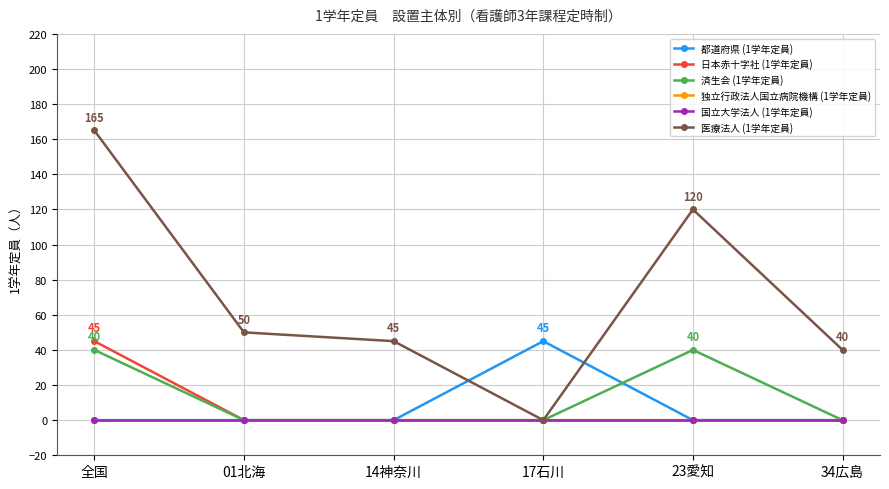

At which category does the chart reach its peak across all series?

全国